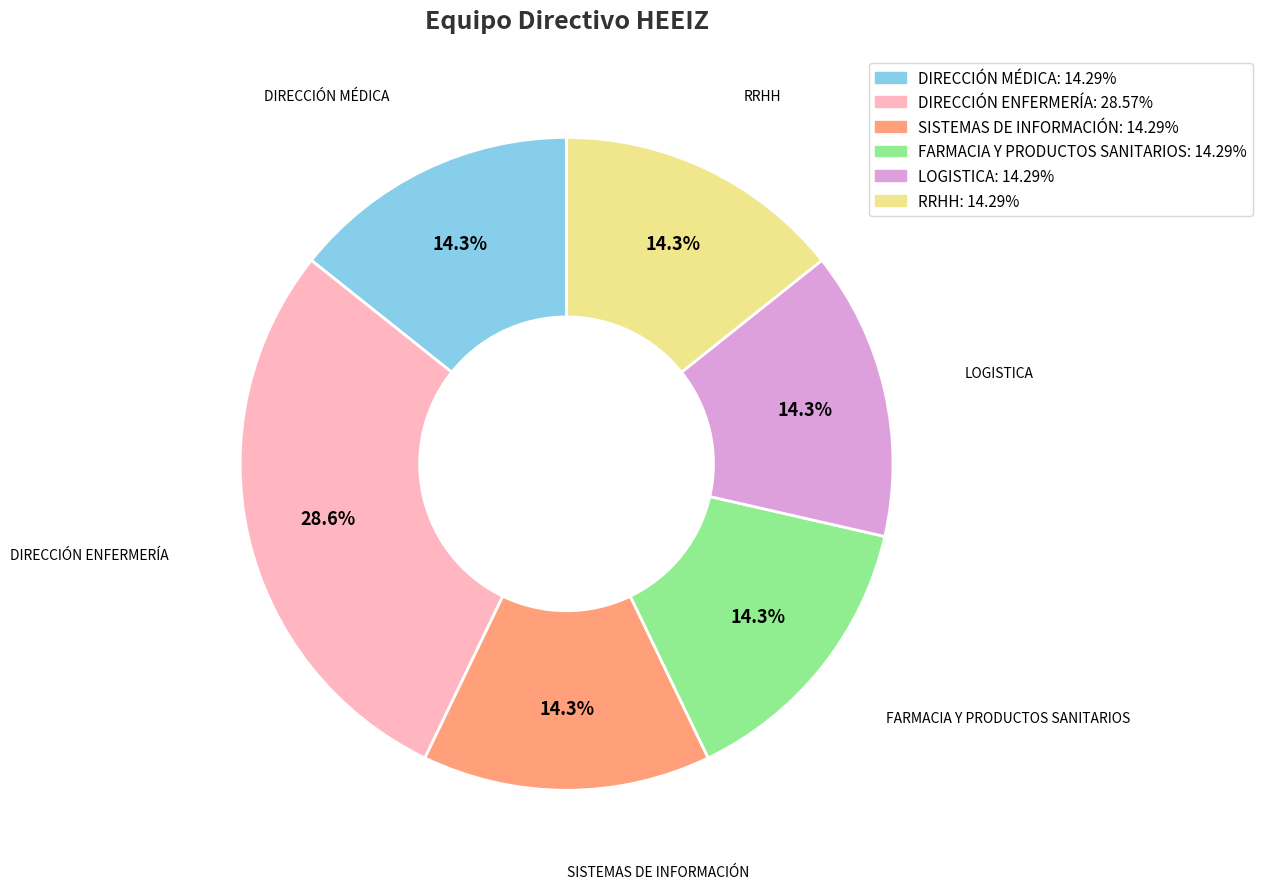

Is FARMACIA Y PRODUCTOS SANITARIOS the majority of the pie?

No